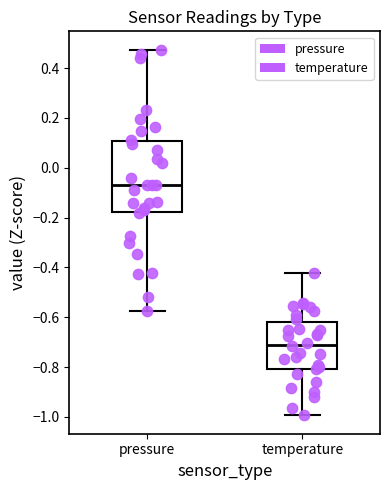

Reading left to right, read every box against the y-axis: the position of its median line, the range the box covers, and the ends of its whiskers. The values are not printed on the chart, so give them approximately, as read against the axis.

pressure: median -0.08, box -0.18 to 0.10, whiskers -0.58 to 0.48
temperature: median -0.70, box -0.80 to -0.62, whiskers -1.00 to -0.42